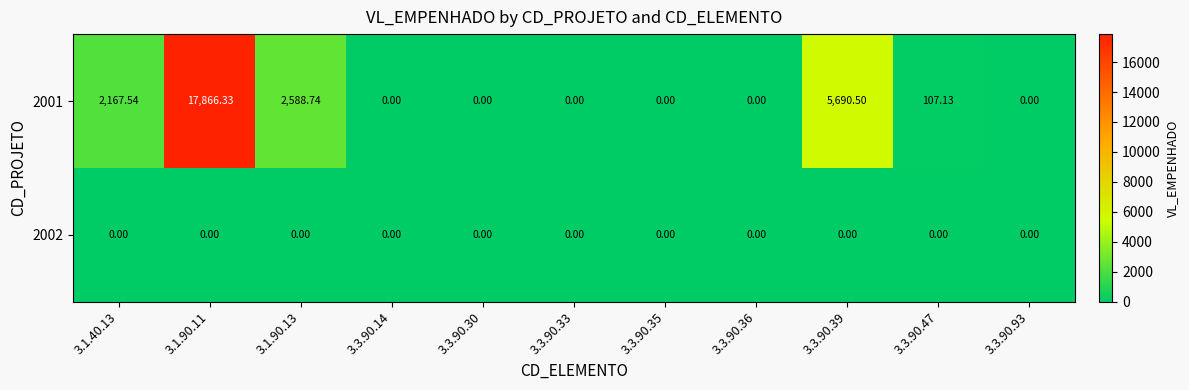

Count the number of data series in this chart.

2